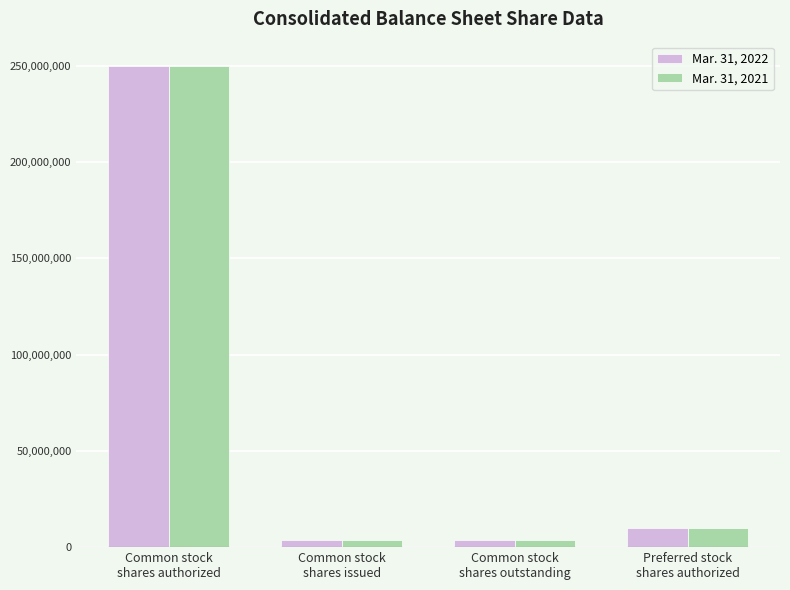

The value of Mar. 31, 2022 at Common stock
shares authorized is 60683817. True or false?

False